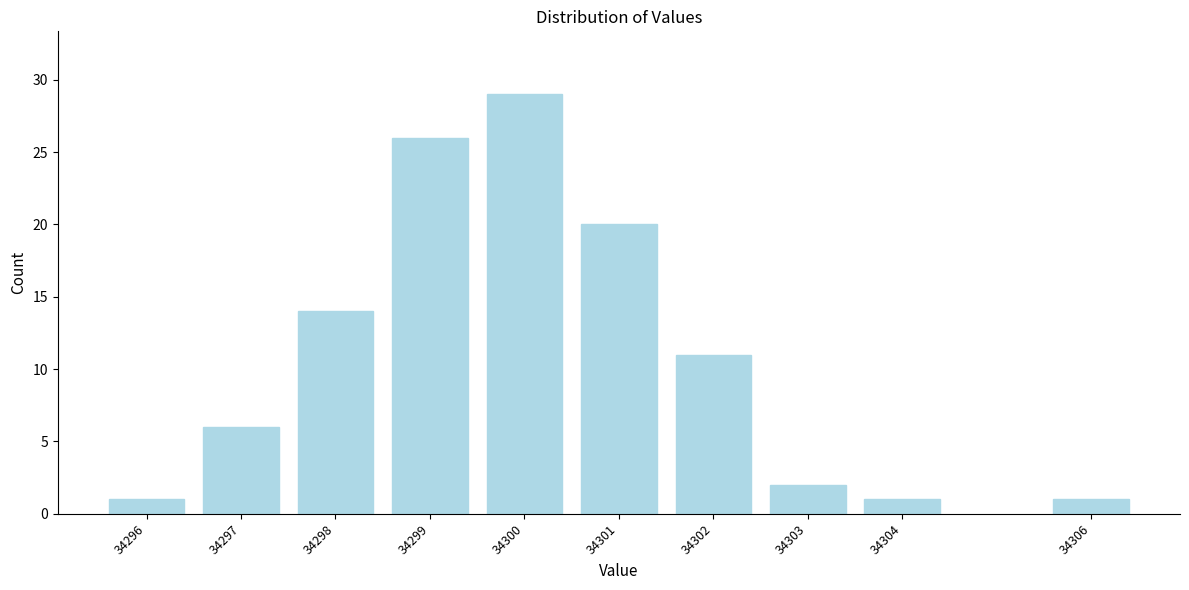

Reading left to right, extract all data points from this chart.

1	6	14	26	29	20	11	2	1	1